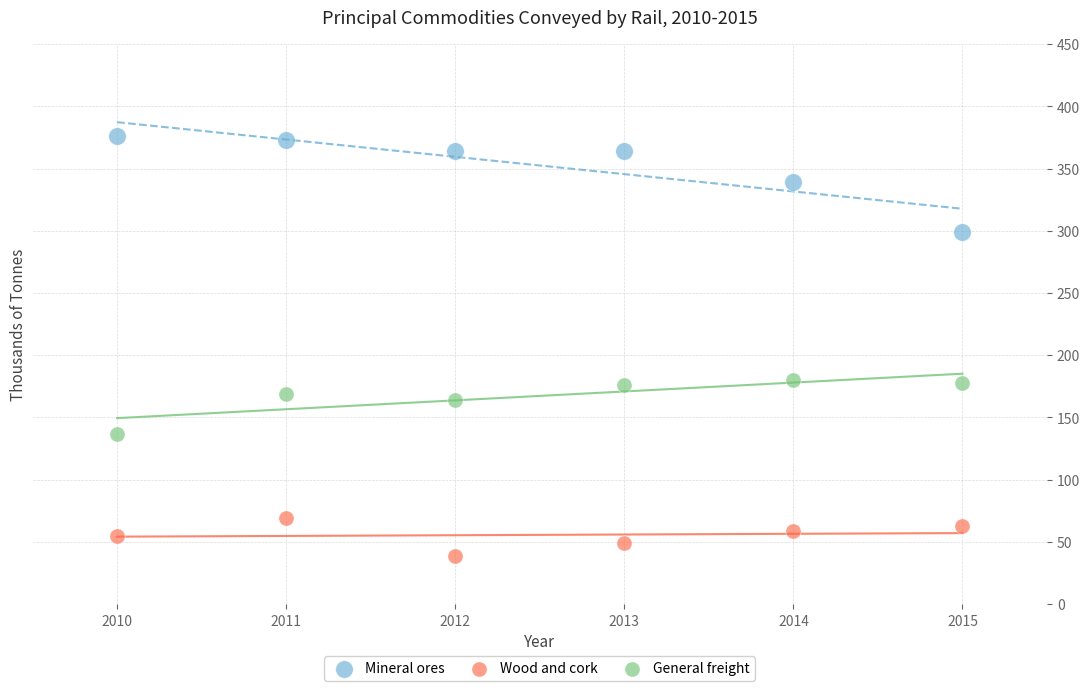

Across all data points, what is the range of Y values (max minus min)?

337